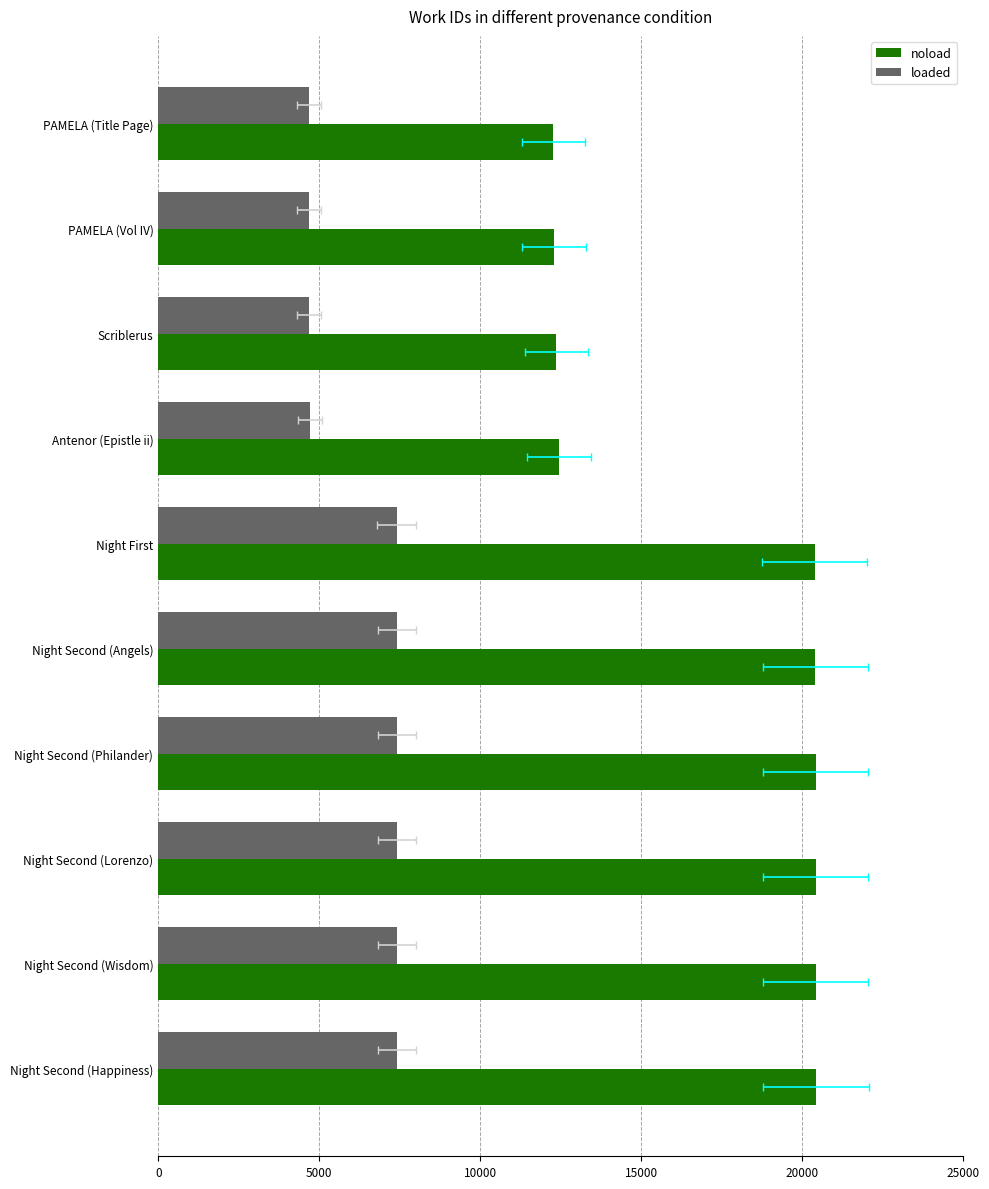

Is it true that noload equals 2977 at PAMELA (Title Page)?

False